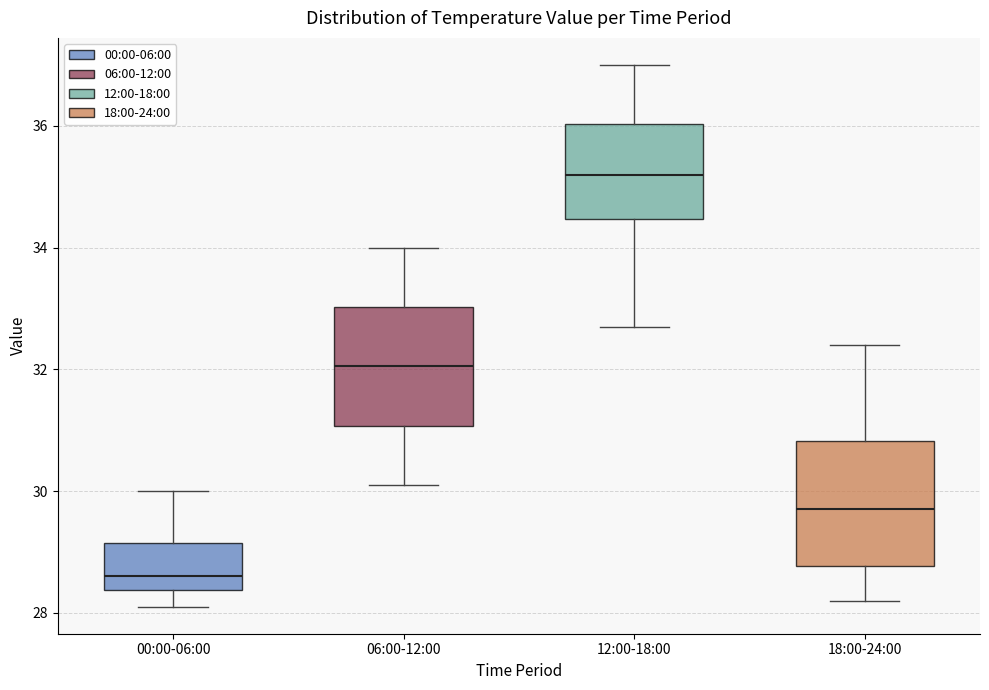

Reading left to right, read every box against the y-axis: the position of its median line, the range the box covers, and the ends of its whiskers. The values are not printed on the chart, so give them approximately, as read against the axis.

00:00-06:00: median 28.6, box 28.4 to 29.2, whiskers 28.2 to 30.0
06:00-12:00: median 32.0, box 31.0 to 33.0, whiskers 30.2 to 34.0
12:00-18:00: median 35.2, box 34.4 to 36.0, whiskers 32.8 to 37.0
18:00-24:00: median 29.8, box 28.8 to 30.8, whiskers 28.2 to 32.4